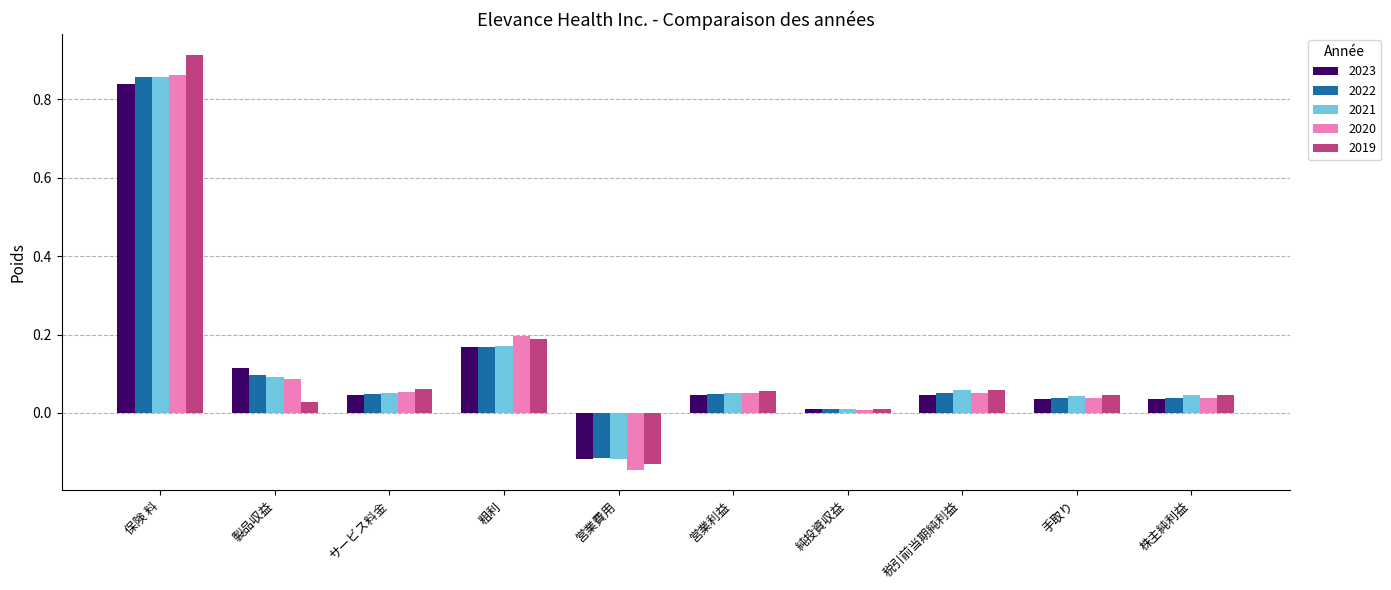

At which category does the chart reach its minimum across all series?

営業費用